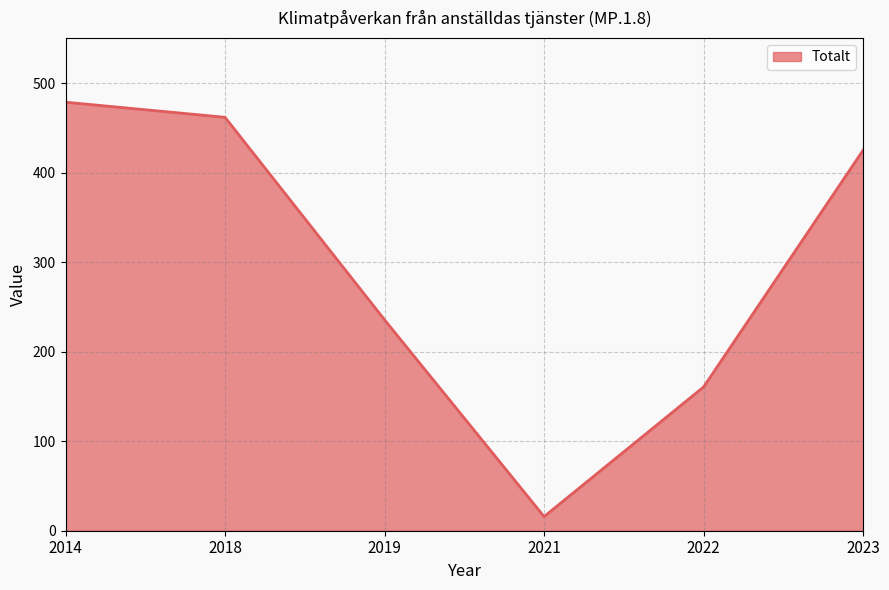

What is the change in value from 2019 to 2023?

+189.5